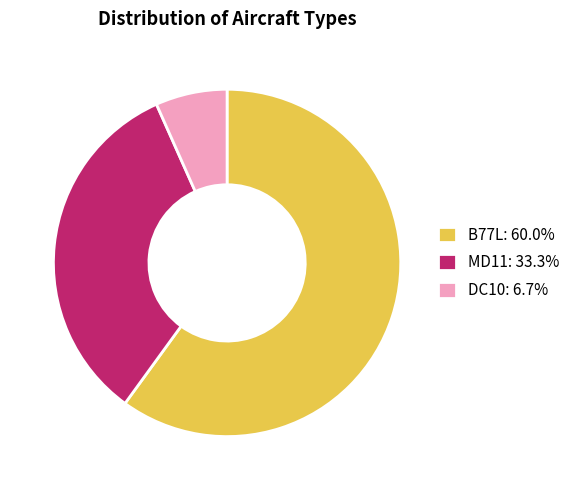

What is the ratio of the value at B77L: 60.0% to the value at MD11: 33.3%?

1.8